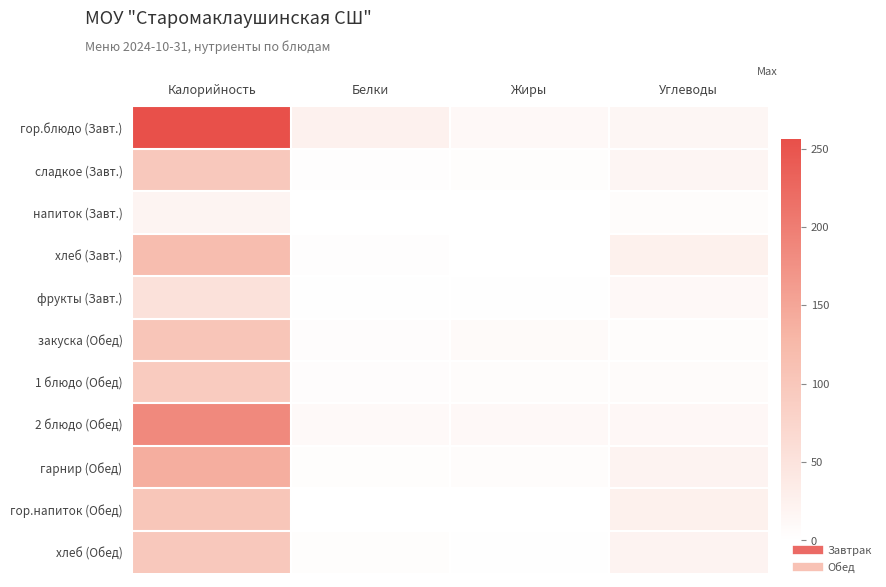

What is the spread (max minus min) of values at Углеводы?

20